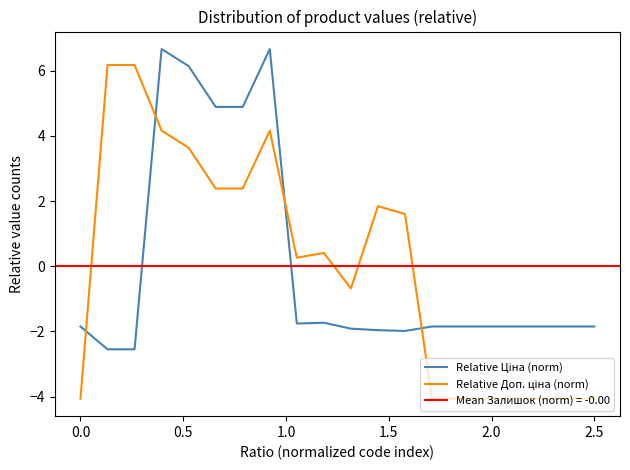

Reading left to right, transcribe all the data shown in this chart.

Relative Ціна (norm): -1.8	-2.5	-2.5	6.7	6.1	4.9	4.9	6.7	-1.8	-1.7	-1.9	-2.0	-2.0	-1.8	-1.8	-1.8	-1.8	-1.8	-1.8	-1.8
Relative Доп. ціна (norm): -4.1	6.2	6.2	4.2	3.6	2.4	2.4	4.2	0.3	0.4	-0.7	1.8	1.6	-4.1	-4.1	-4.1	-4.1	-4.1	-4.1	-4.1